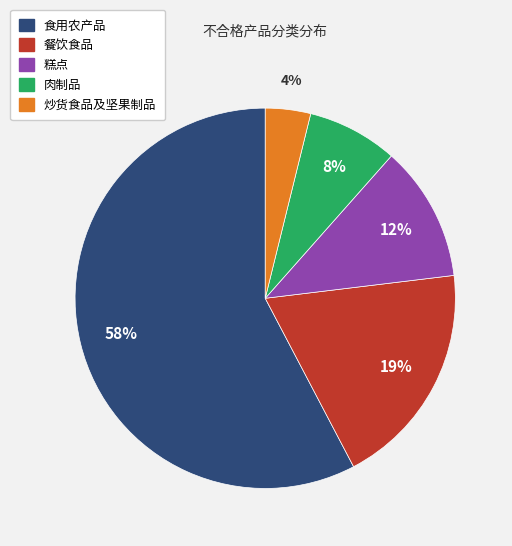

How many segments does this pie chart have?

5